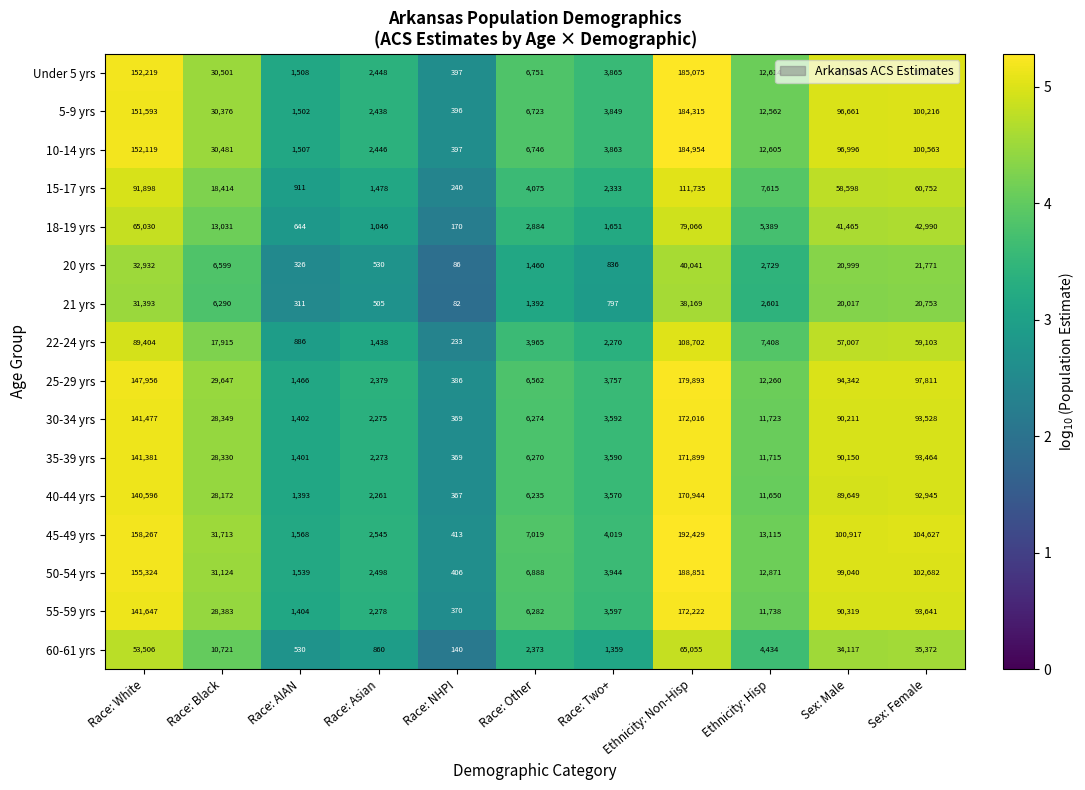

What is the difference between the maximum and second lowest values in the 15-17 yrs series?

110824